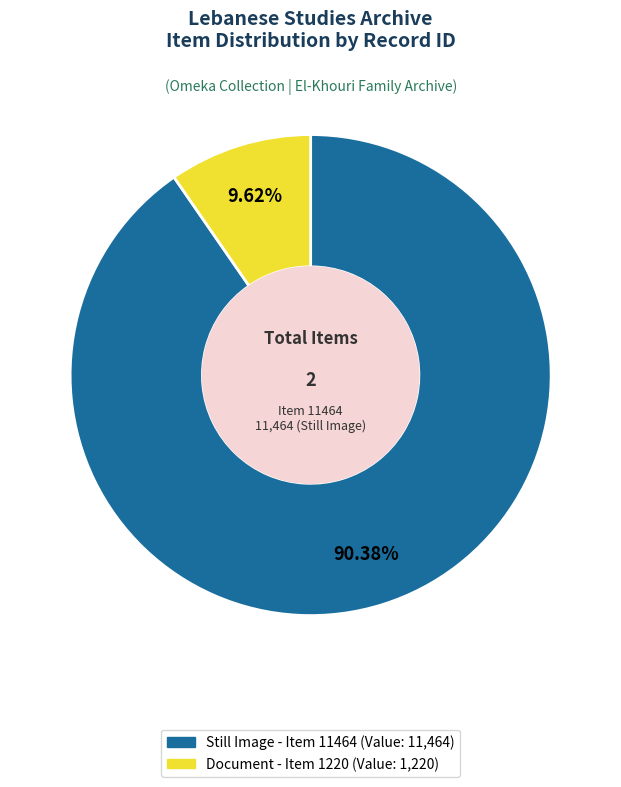

Is there any slice that represents more than half of the pie?

Yes